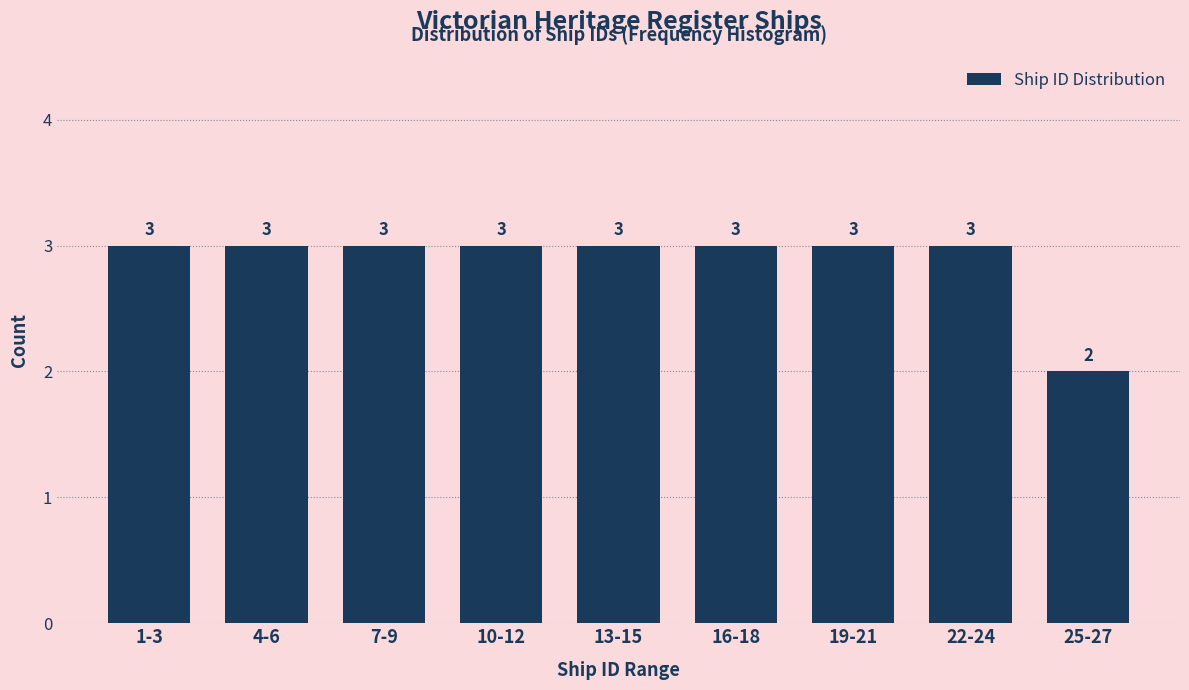

Reading left to right, extract all data points from this chart.

3	3	3	3	3	3	3	3	2